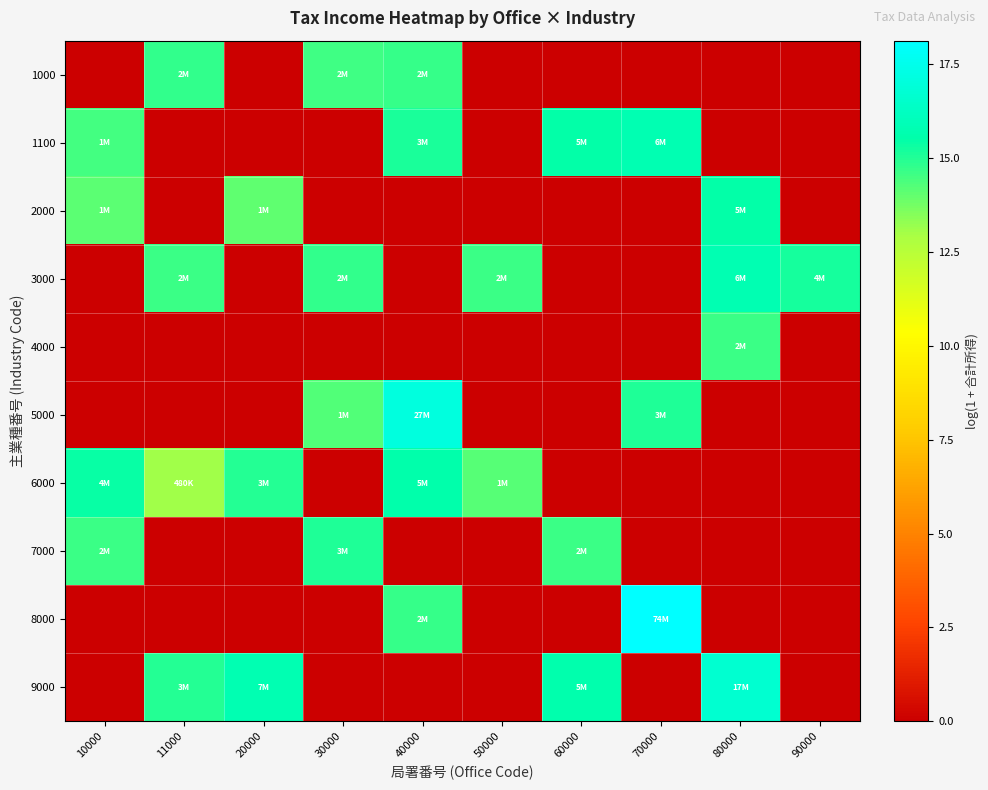

Reading left to right, transcribe all the data shown in this chart.

1000: 10000=0.0	11000=14.8	20000=0.0	30000=14.5	40000=14.7	50000=0.0	60000=0.0	70000=0.0	80000=0.0	90000=0.0
1100: 10000=14.5	11000=0.0	20000=0.0	30000=0.0	40000=15.1	50000=0.0	60000=15.4	70000=15.7	80000=0.0	90000=0.0
2000: 10000=14.1	11000=0.0	20000=14.1	30000=0.0	40000=0.0	50000=0.0	60000=0.0	70000=0.0	80000=15.5	90000=0.0
3000: 10000=0.0	11000=14.7	20000=0.0	30000=14.8	40000=0.0	50000=14.6	60000=0.0	70000=0.0	80000=15.7	90000=15.2
4000: 10000=0.0	11000=0.0	20000=0.0	30000=0.0	40000=0.0	50000=0.0	60000=0.0	70000=0.0	80000=14.7	90000=0.0
5000: 10000=0.0	11000=0.0	20000=0.0	30000=14.3	40000=17.1	50000=0.0	60000=0.0	70000=15.1	80000=0.0	90000=0.0
6000: 10000=15.4	11000=13.1	20000=15.0	30000=0.0	40000=15.5	50000=14.2	60000=0.0	70000=0.0	80000=0.0	90000=0.0
7000: 10000=14.6	11000=0.0	20000=0.0	30000=15.0	40000=0.0	50000=0.0	60000=14.6	70000=0.0	80000=0.0	90000=0.0
8000: 10000=0.0	11000=0.0	20000=0.0	30000=0.0	40000=14.7	50000=0.0	60000=0.0	70000=18.1	80000=0.0	90000=0.0
9000: 10000=0.0	11000=15.0	20000=15.8	30000=0.0	40000=0.0	50000=0.0	60000=15.6	70000=0.0	80000=16.7	90000=0.0